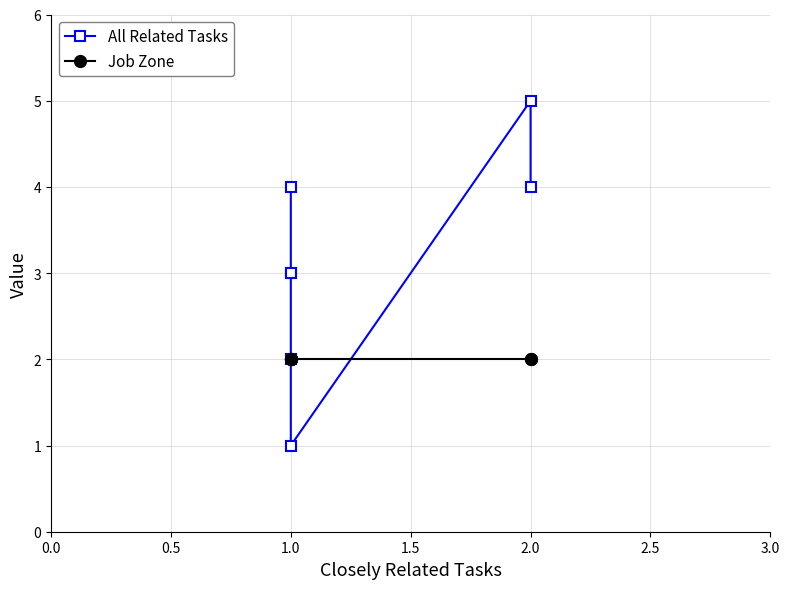

Is the value of All Related Tasks at 1.0 greater than the value of Job Zone at 1.0?

Yes